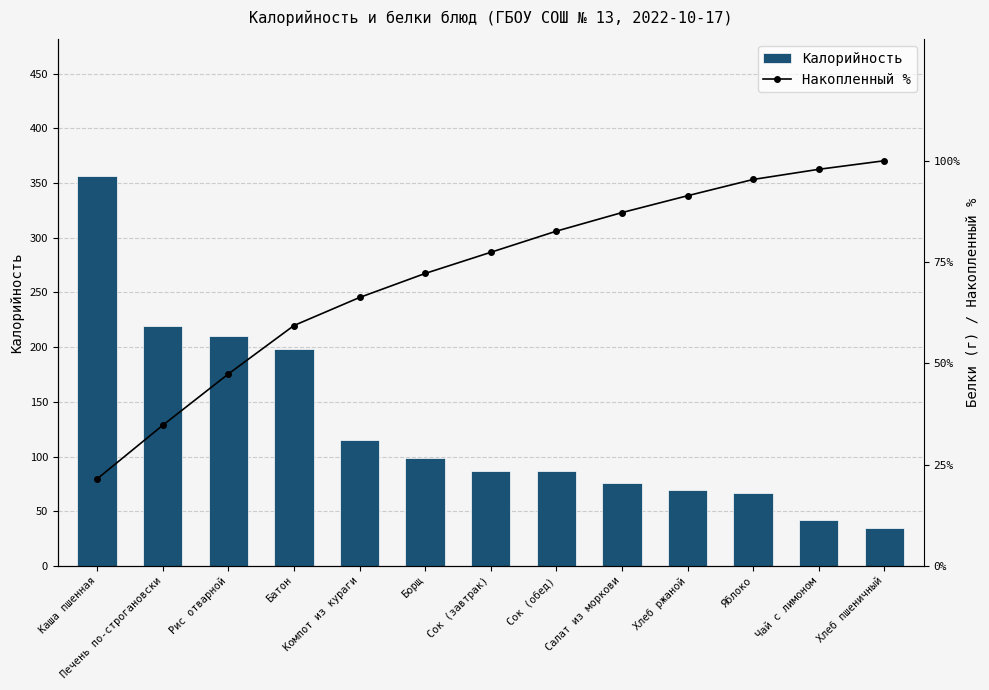

The Накопленный % series shows 134.4 at Яблоко. True or false?

False